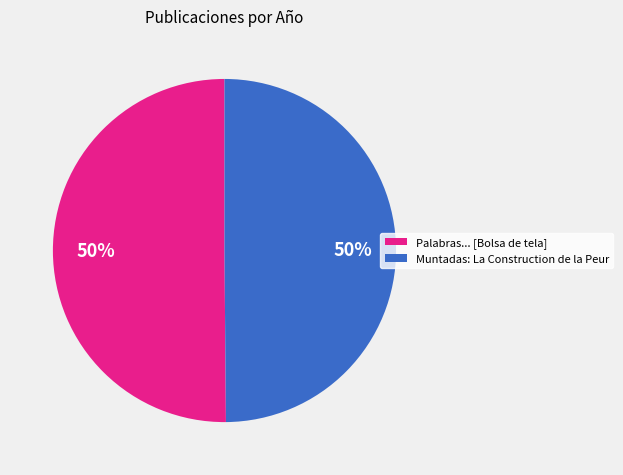

What is the ratio of the value at Muntadas: La Construction de la Peur to the value at Palabras... [Bolsa de tela]?

1.0